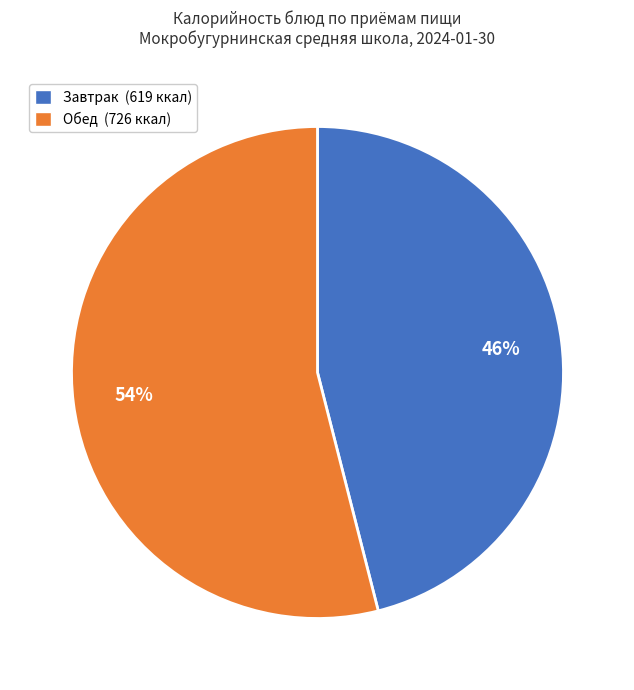

Is the sum of Обед (726 ккал) and Завтрак (619 ккал) greater than half?

Yes